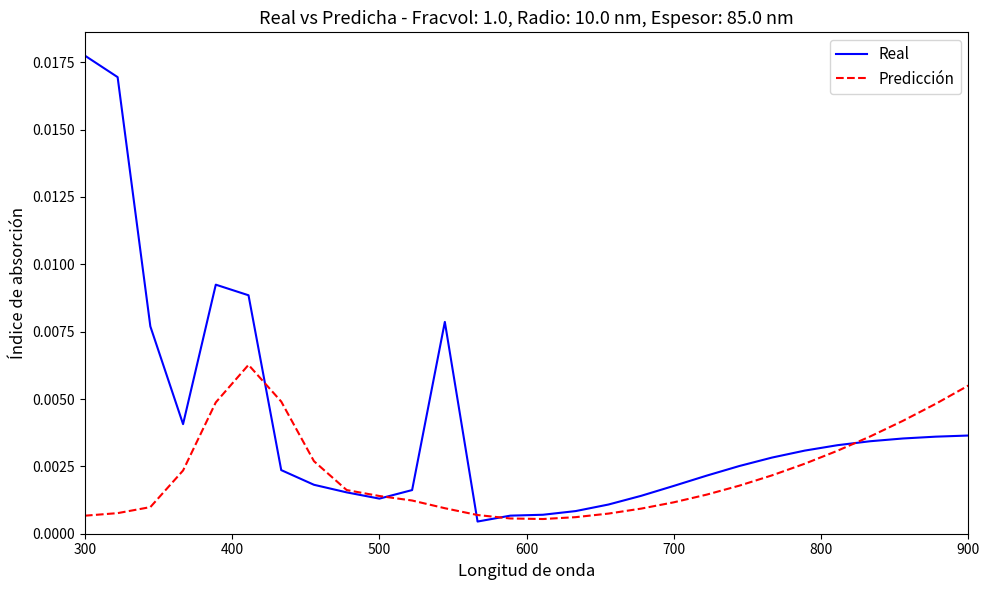

Rank the series by their maximum value, from lowest to highest.

Predicción, Real